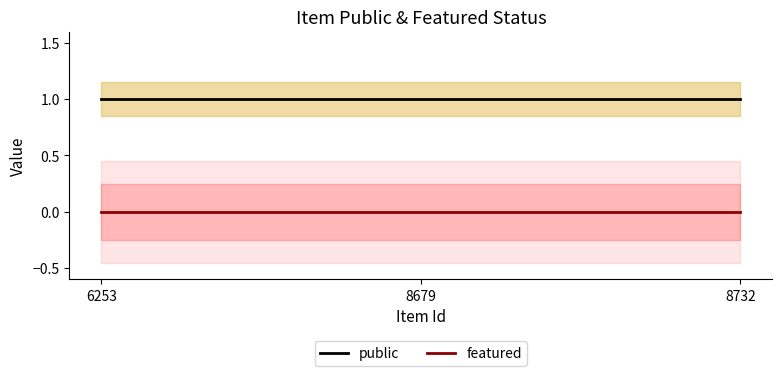

Does the chart display data point markers on the line(s)?

No